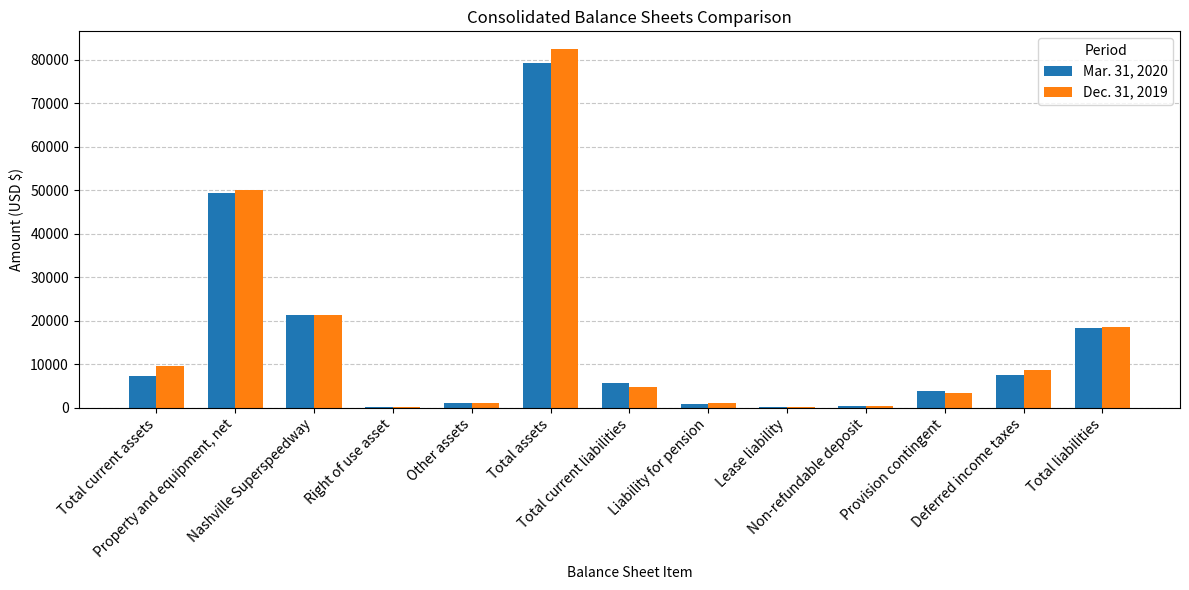

What is the greatest value displayed?

82466